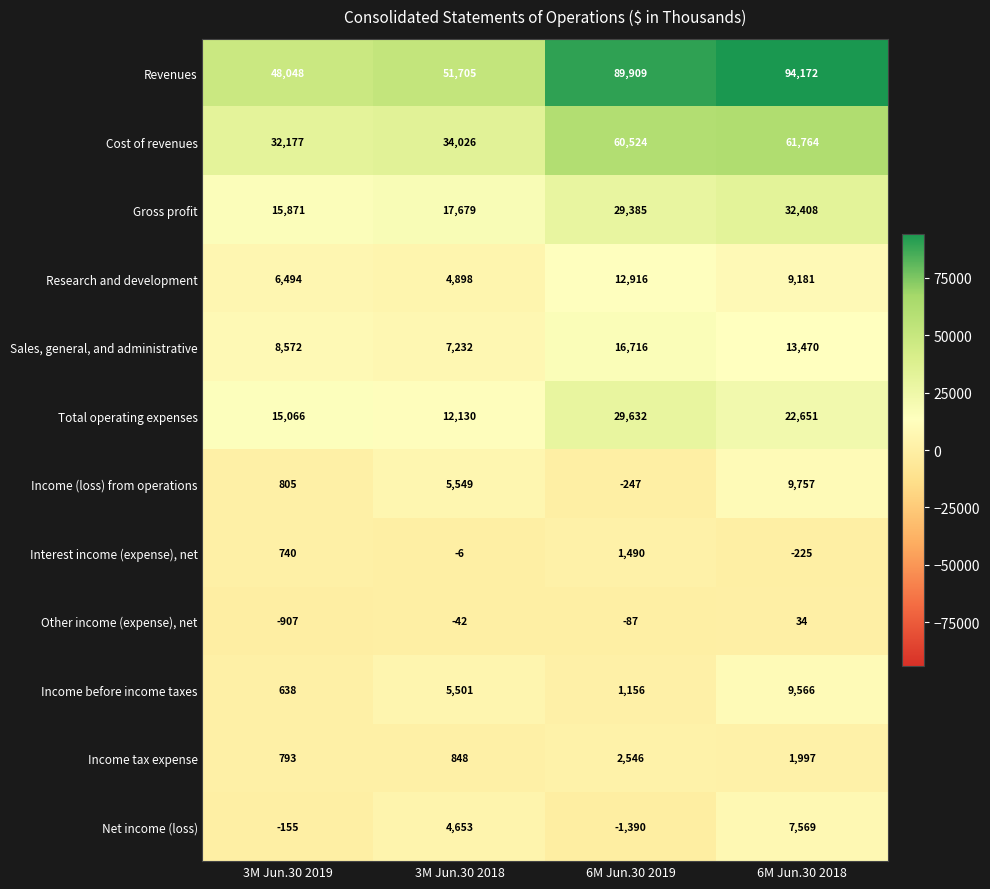

What is the average value of the Cost of revenues series?

47123